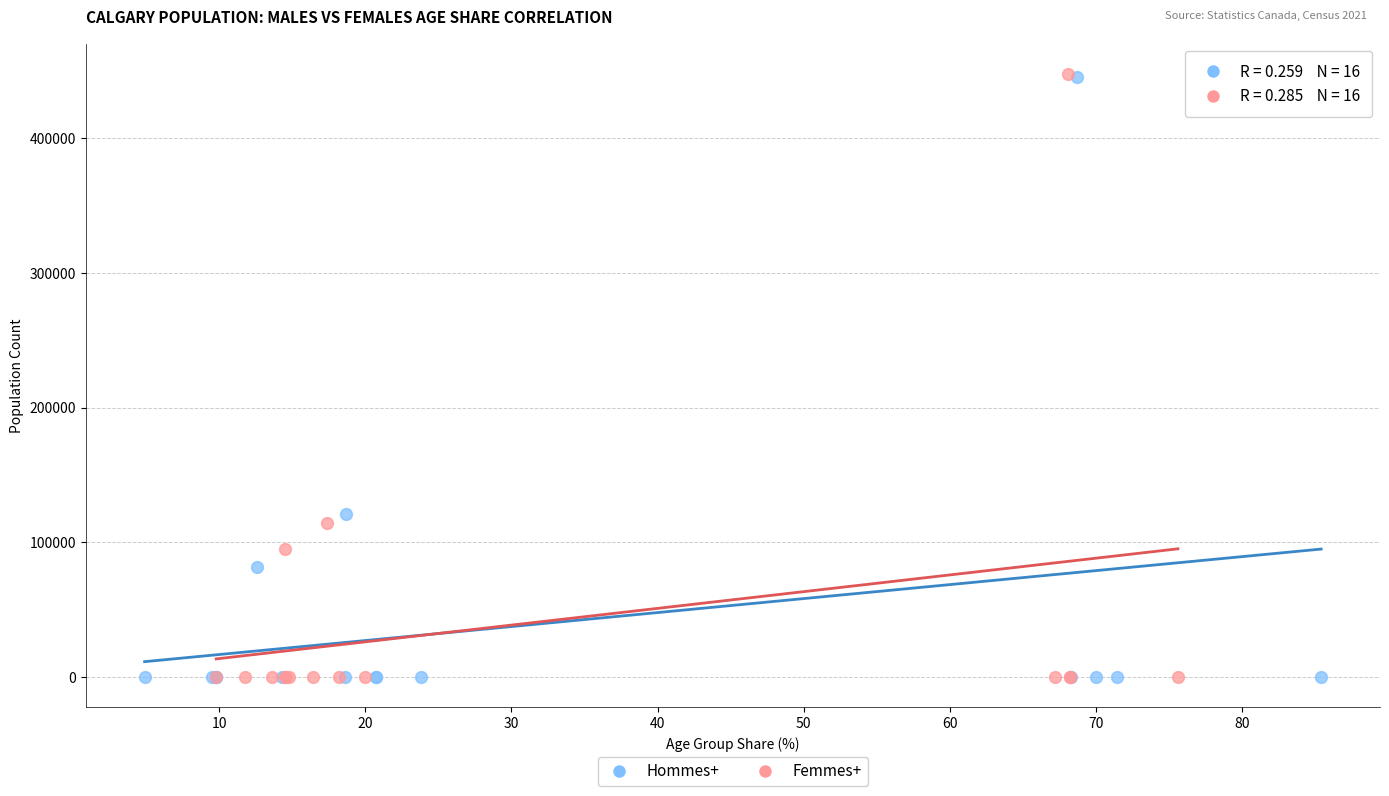

What are all the series names shown in the legend?

Hommes+, Femmes+